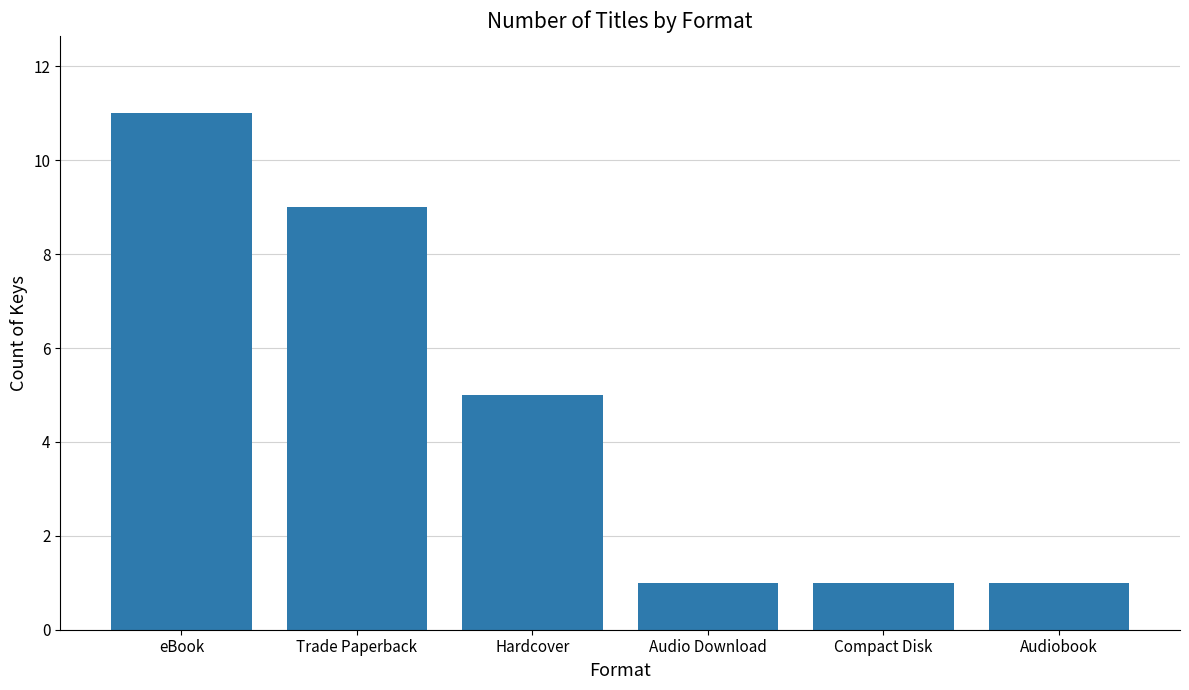

The value at Audiobook is 2. True or false?

False